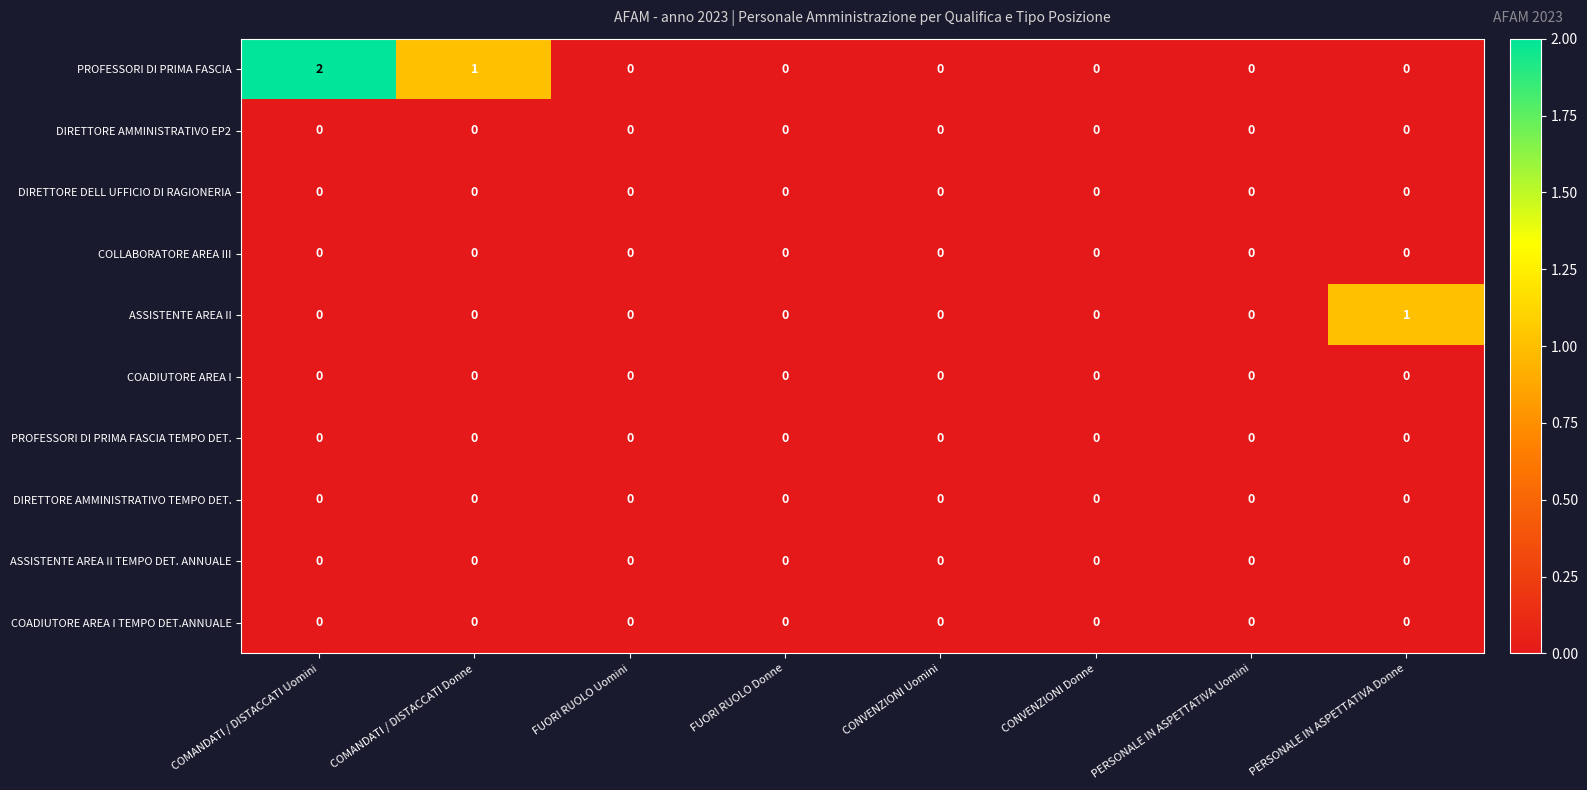

How many series are shown in this chart?

10